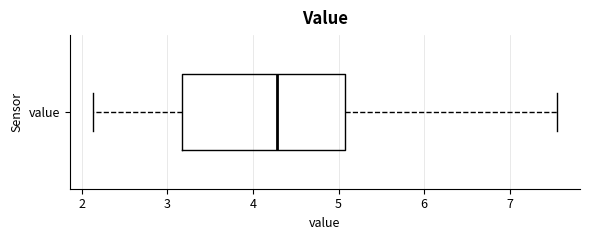

Transcribe this box plot: give where the median line is, the range the box spans, and where the two whiskers end, as read against the x-axis. The values are not printed on the chart, so give them approximately, as read against the axis.

median 4.3, box 3.2 to 5.1, whiskers 2.1 to 7.6